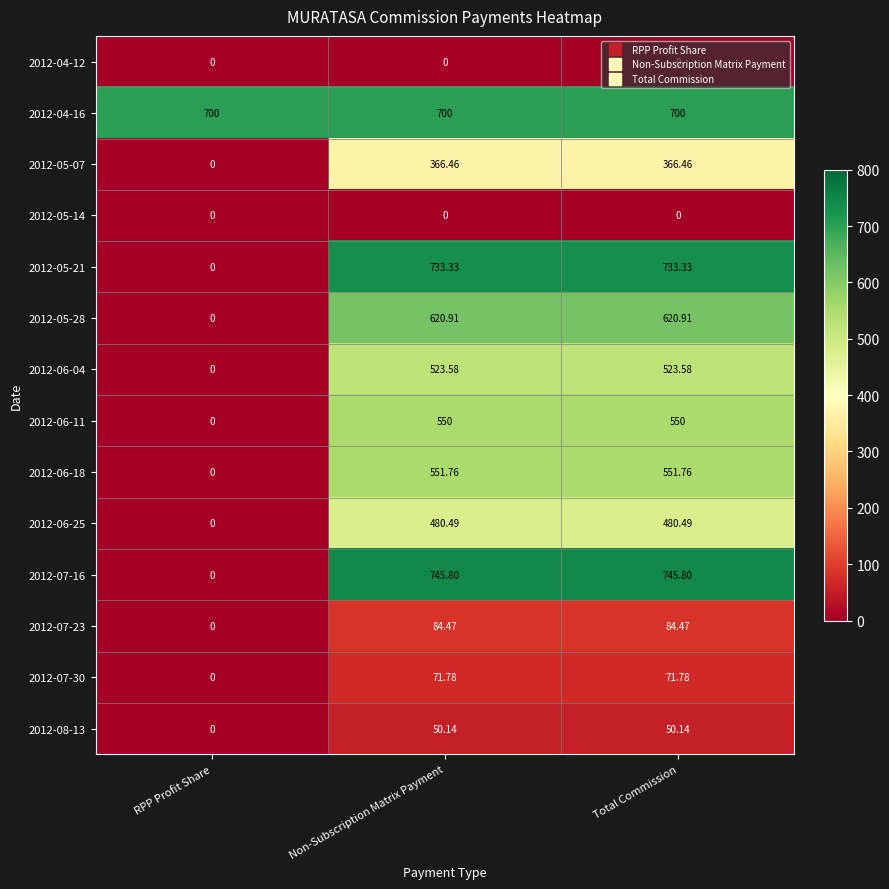

Where is 2012-05-28 nearest to the value 310?

RPP Profit Share